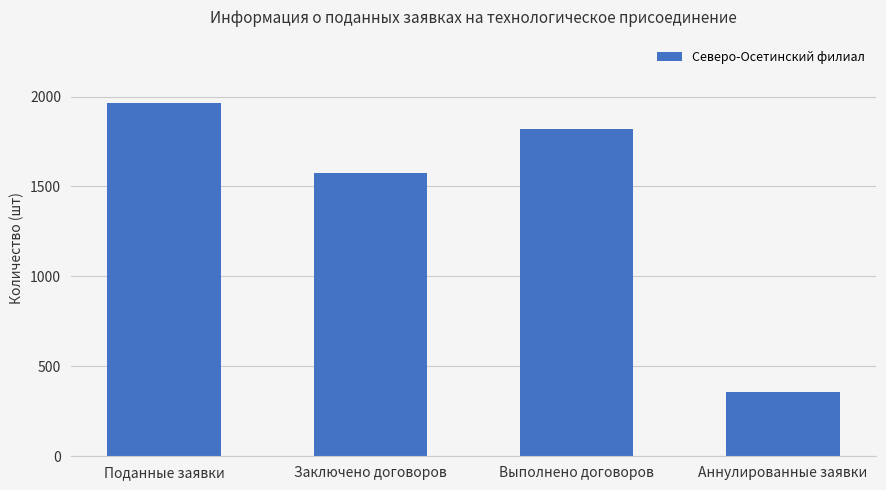

What position from the right is Выполнено договоров?

2